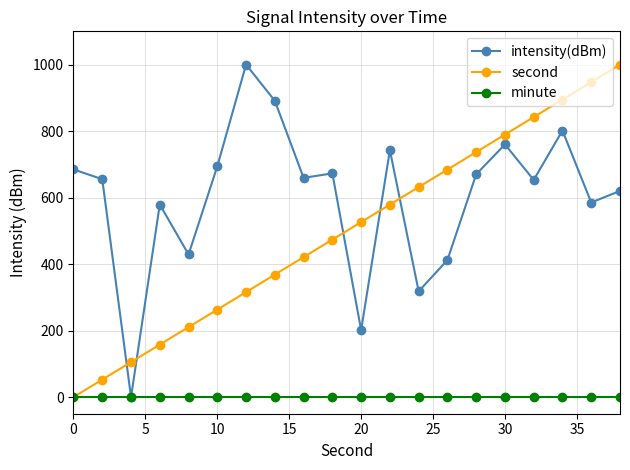

What is the maximum value for second?

1000.0